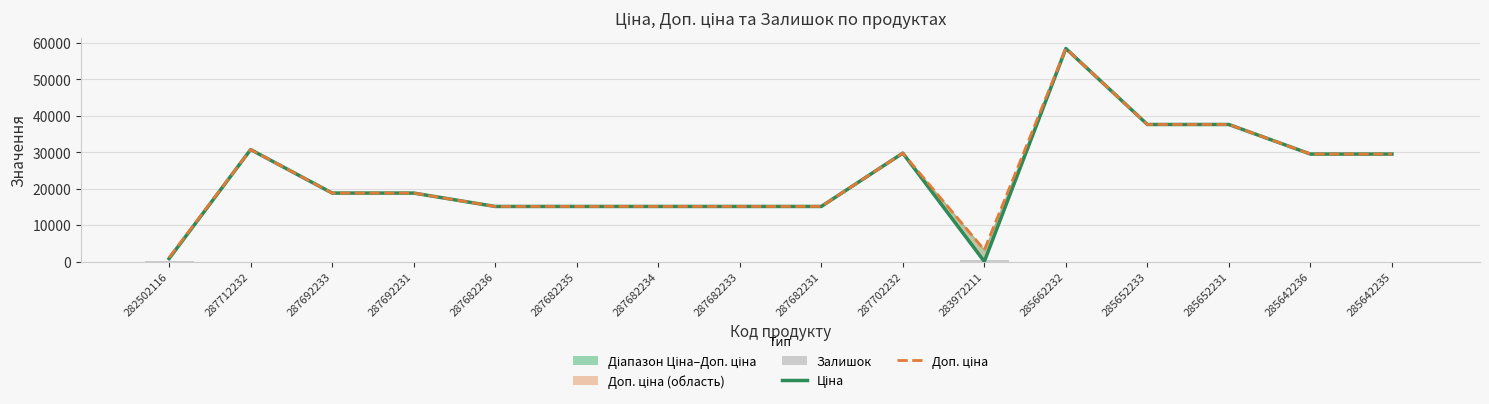

Which series has the widest spread of values?

Ціна